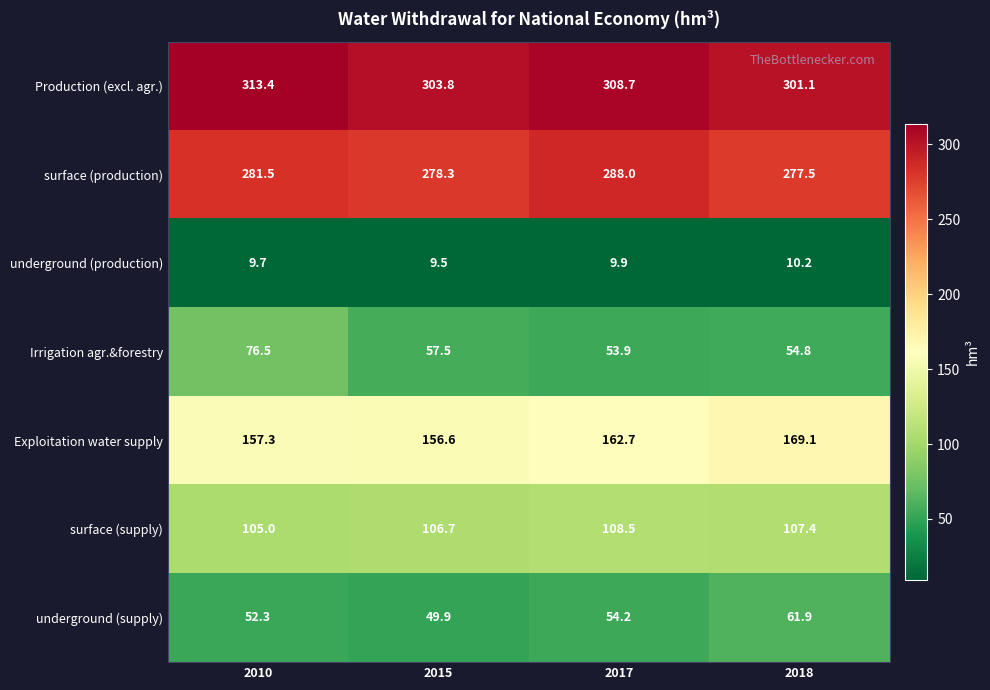

What is the highest value of the surface (supply) series?

108.5